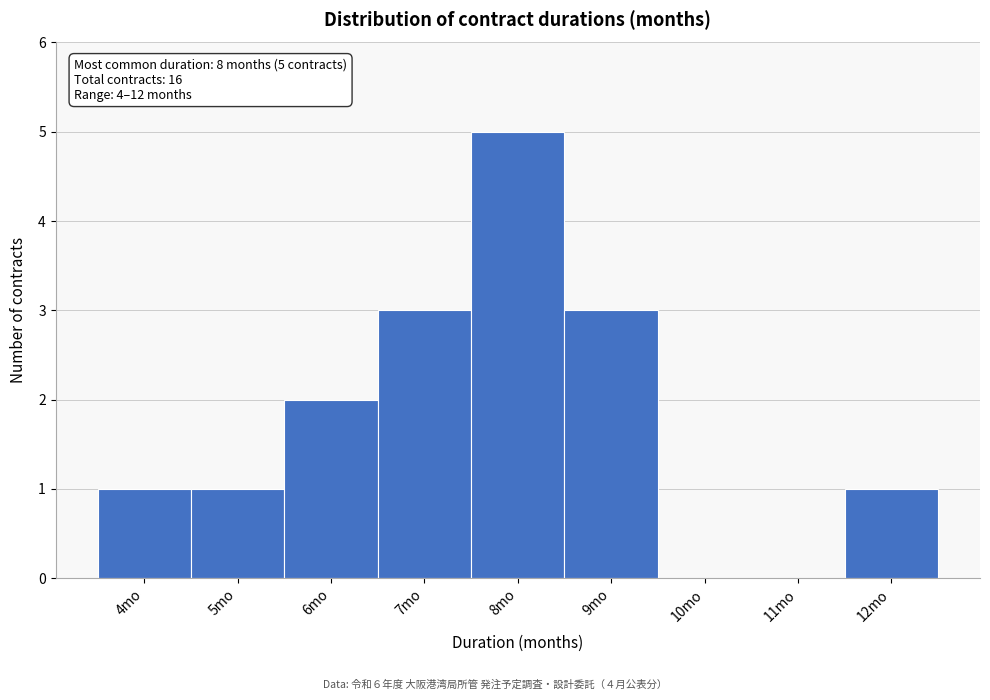

Which range on the x-axis has the tallest bar?

7.5 to 8.5